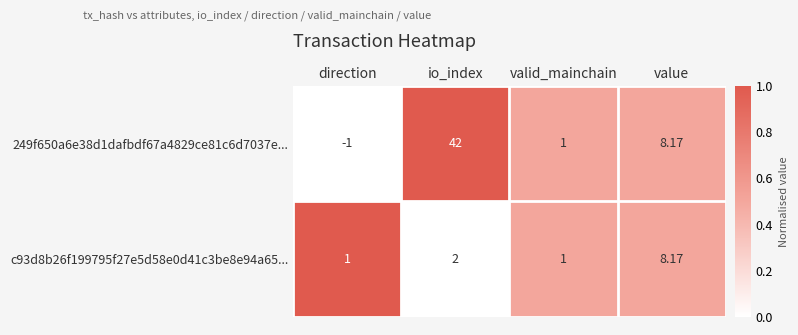

At which category does the chart reach its minimum across all series?

direction